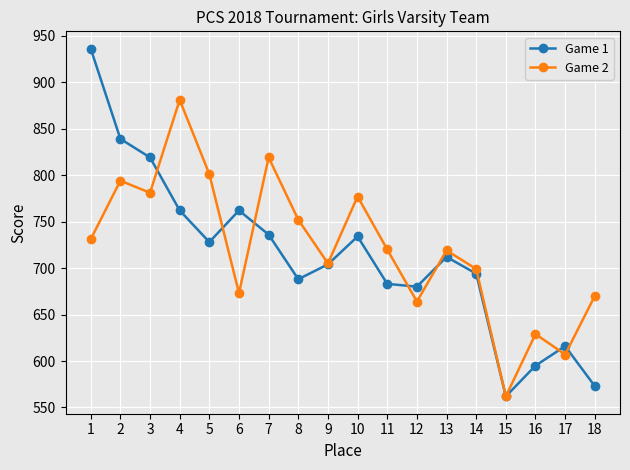

Which series has the largest range (max minus min)?

Game 1